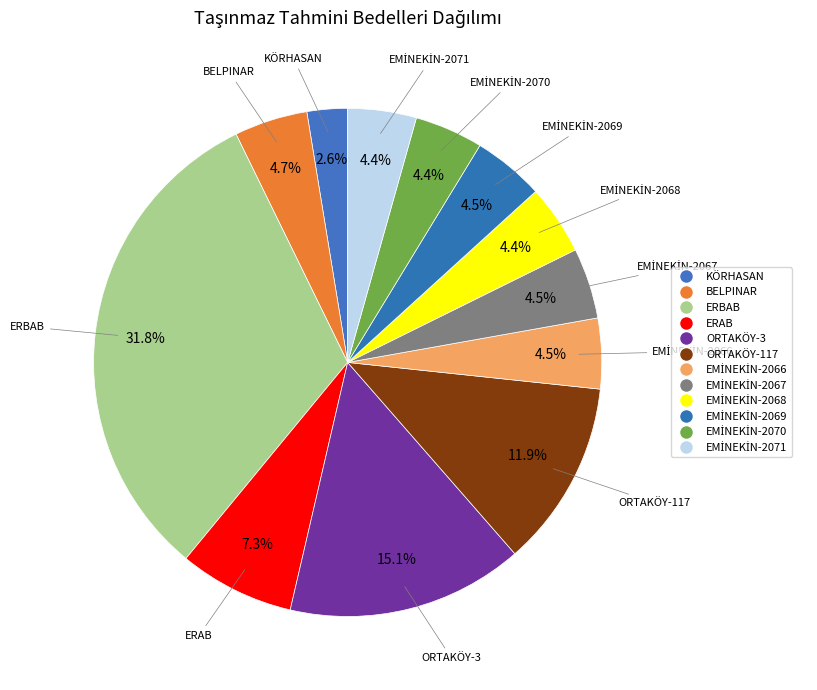

Does ERAB account for over 50% of the chart?

No